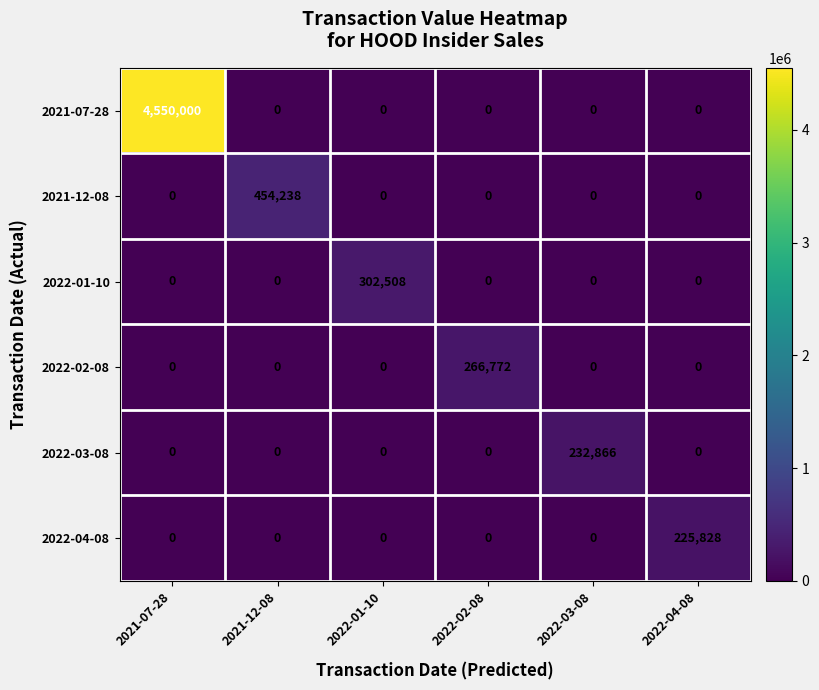

Which category has the highest value in the 2021-12-08 series?

2021-12-08